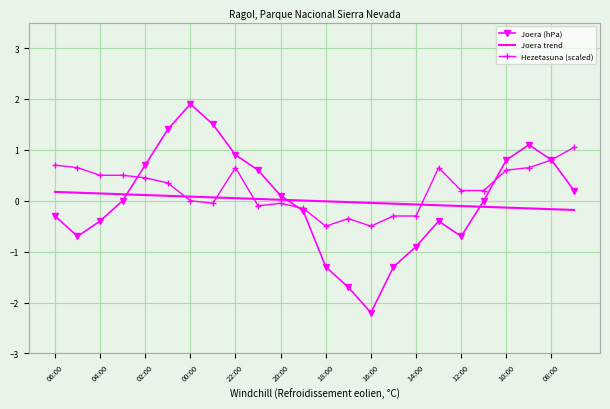

How many intersections are there between Hezetasuna (scaled) and Joera (hPa)?

4